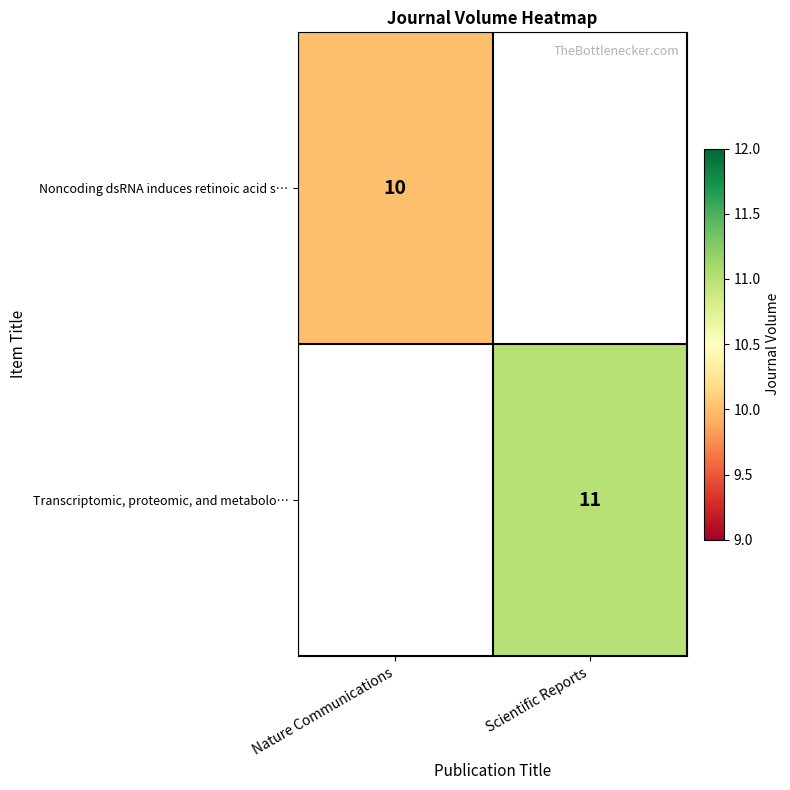

Between Nature Communications and Scientific Reports, which is larger?

Scientific Reports